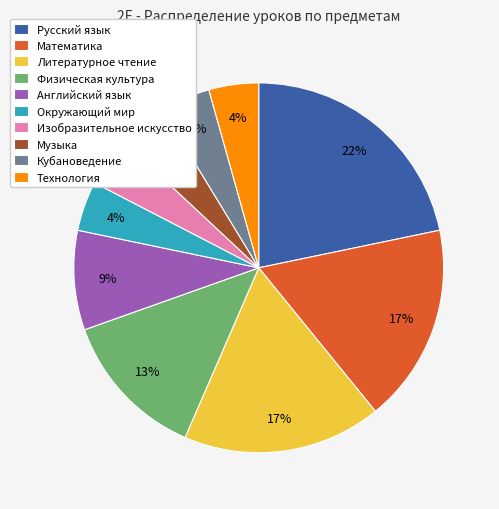

How many slices are in this pie chart?

10